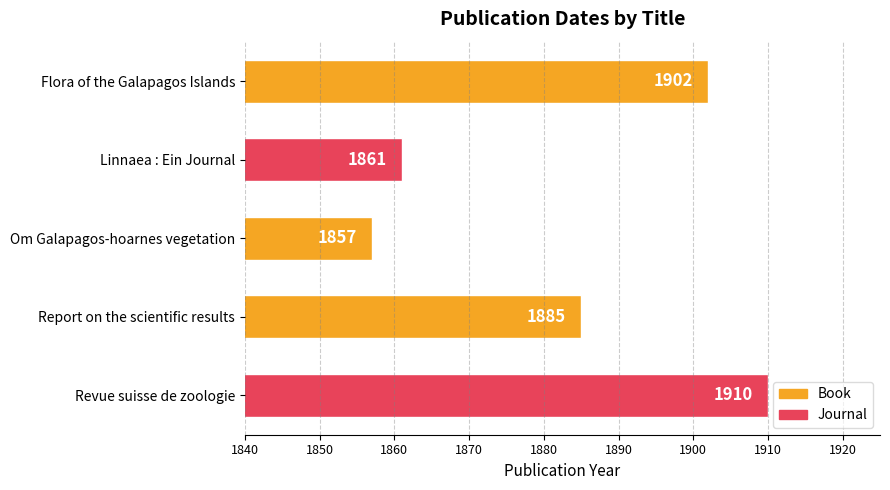

True or false: the data shows 922 at Flora of the Galapagos Islands.

False